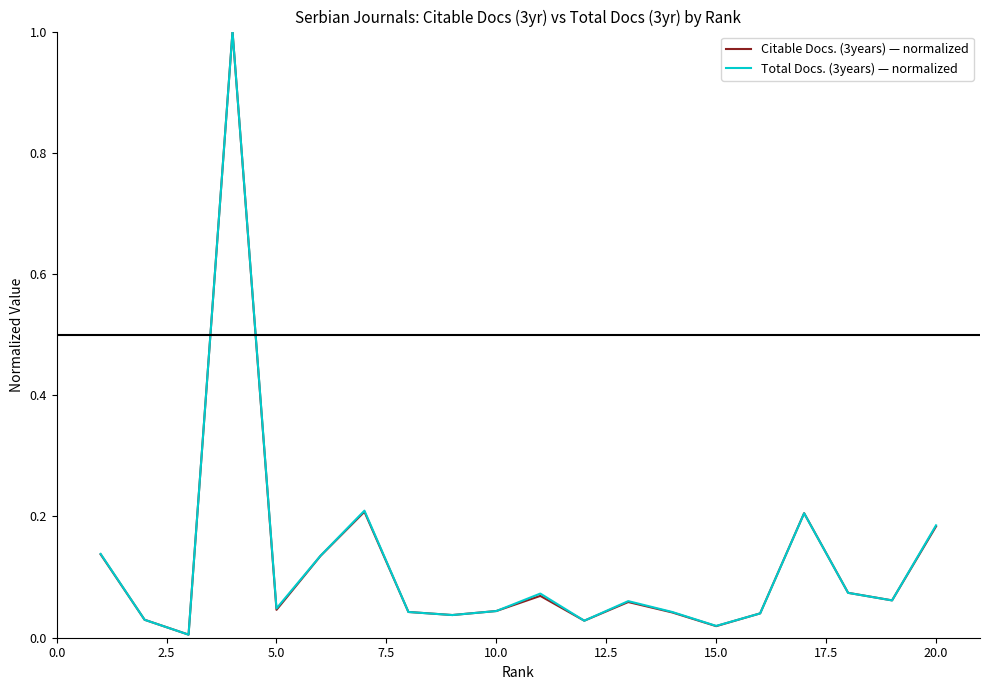

What is the difference between the maximum and second lowest values in the Citable Docs. (3years) — normalized series?

1.0